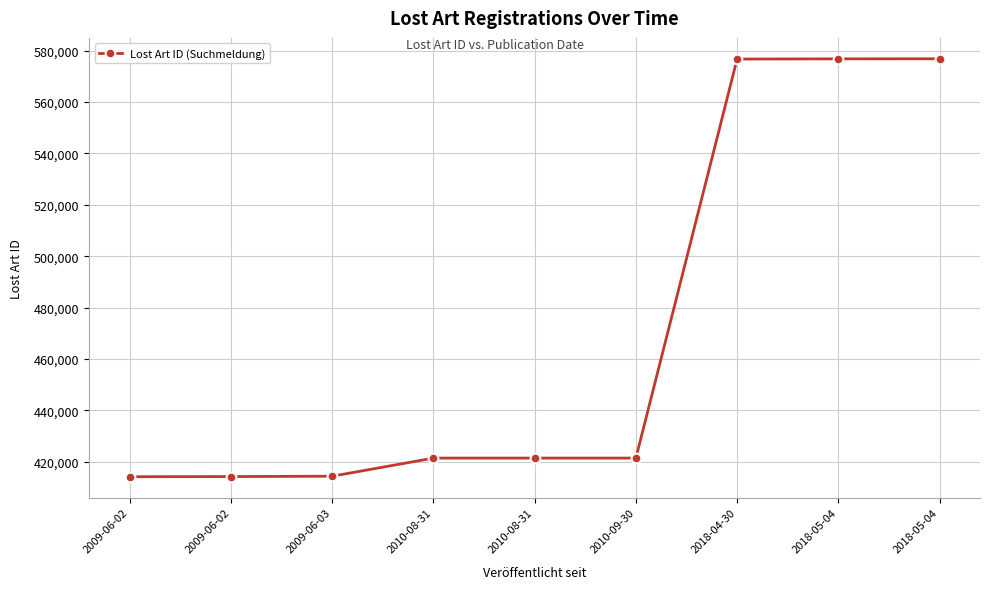

List the labels in order of value, largest first.

2018-05-04, 2018-05-04, 2018-04-30, 2010-08-31, 2010-09-30, 2010-08-31, 2009-06-03, 2009-06-02, 2009-06-02